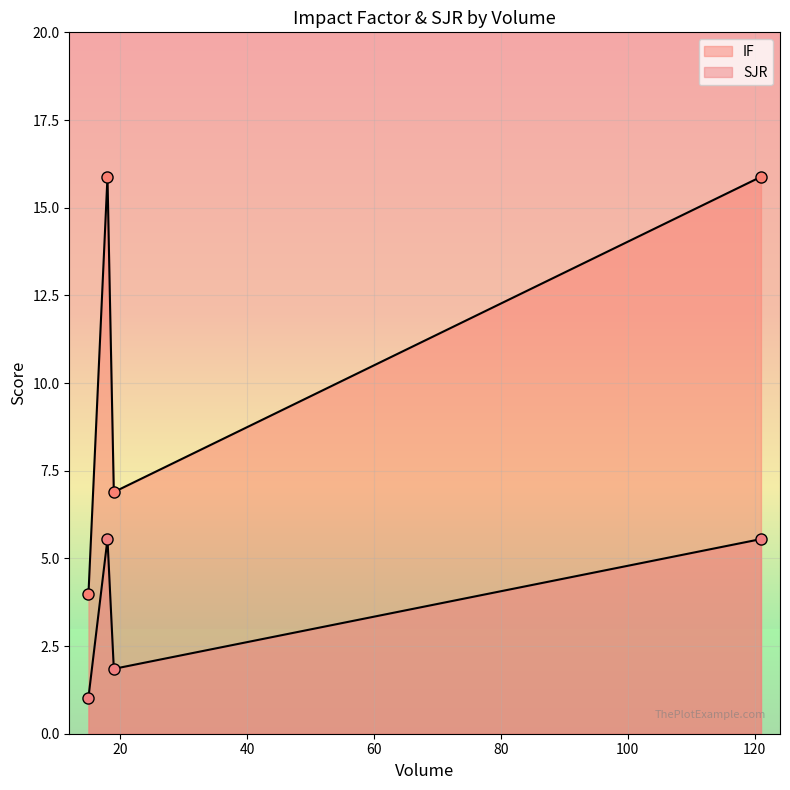

Is the value of IF at 15 greater than the value of SJR at 15?

Yes